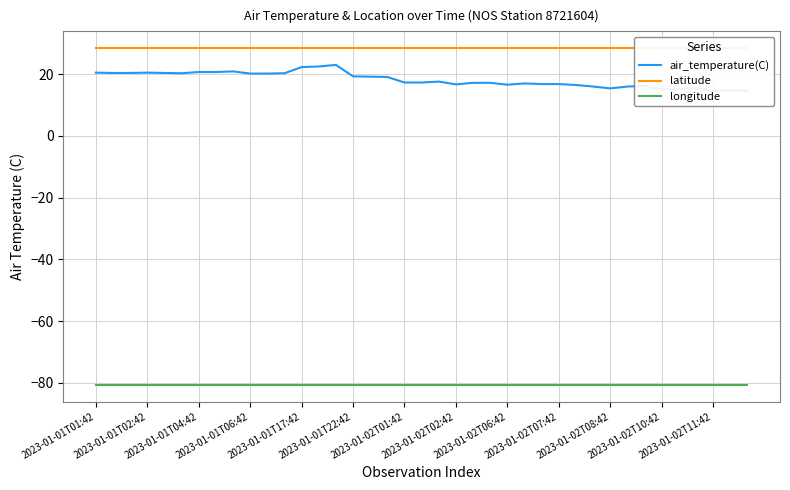

True or false: latitude and air_temperature(C) intersect in this chart.

False